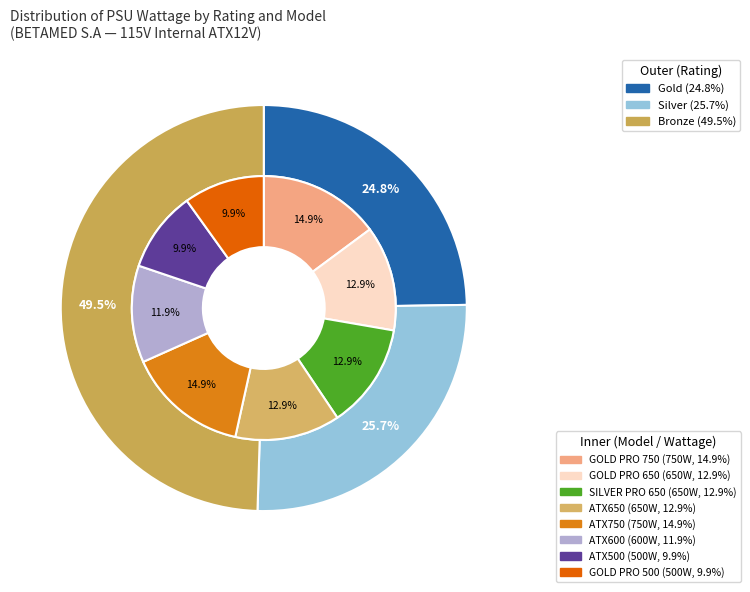

Is it true that SILVER PRO 650 is 21% of the pie?

False